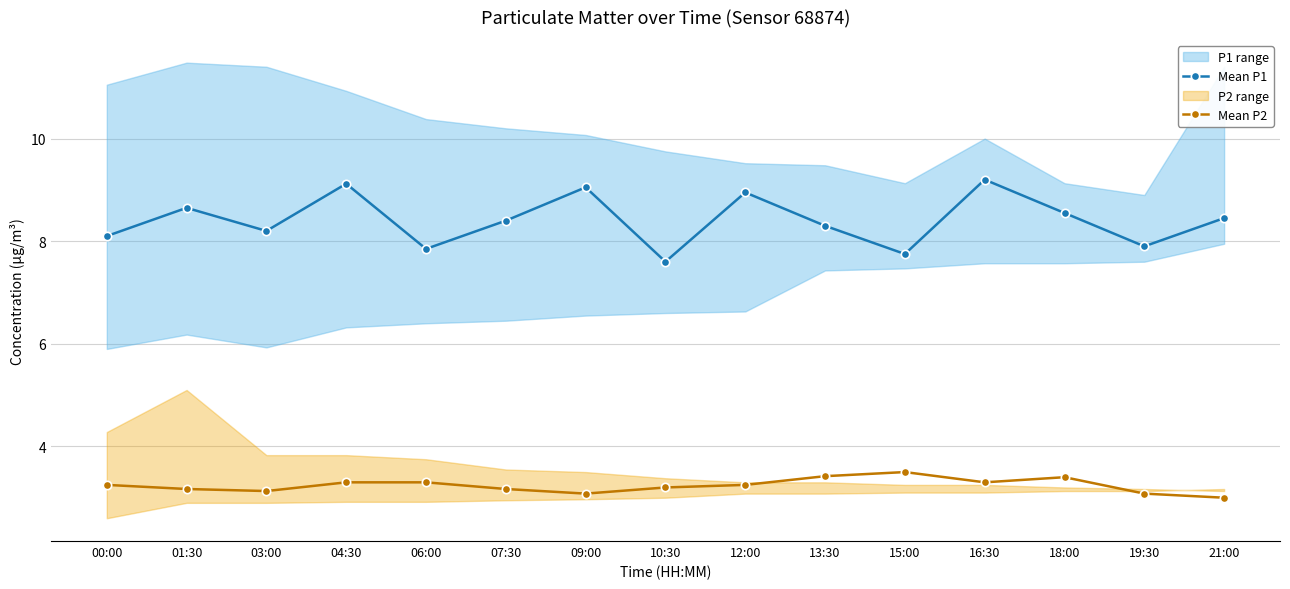

Reading right to left, what are all the values shown in this chart?

Mean P1: 8.4	7.9	8.6	9.2	7.8	8.3	8.9	7.6	9.1	8.4	7.8	9.1	8.2	8.7	8.1
Mean P2: 3.0	3.1	3.4	3.3	3.5	3.4	3.2	3.2	3.1	3.2	3.3	3.3	3.1	3.2	3.2